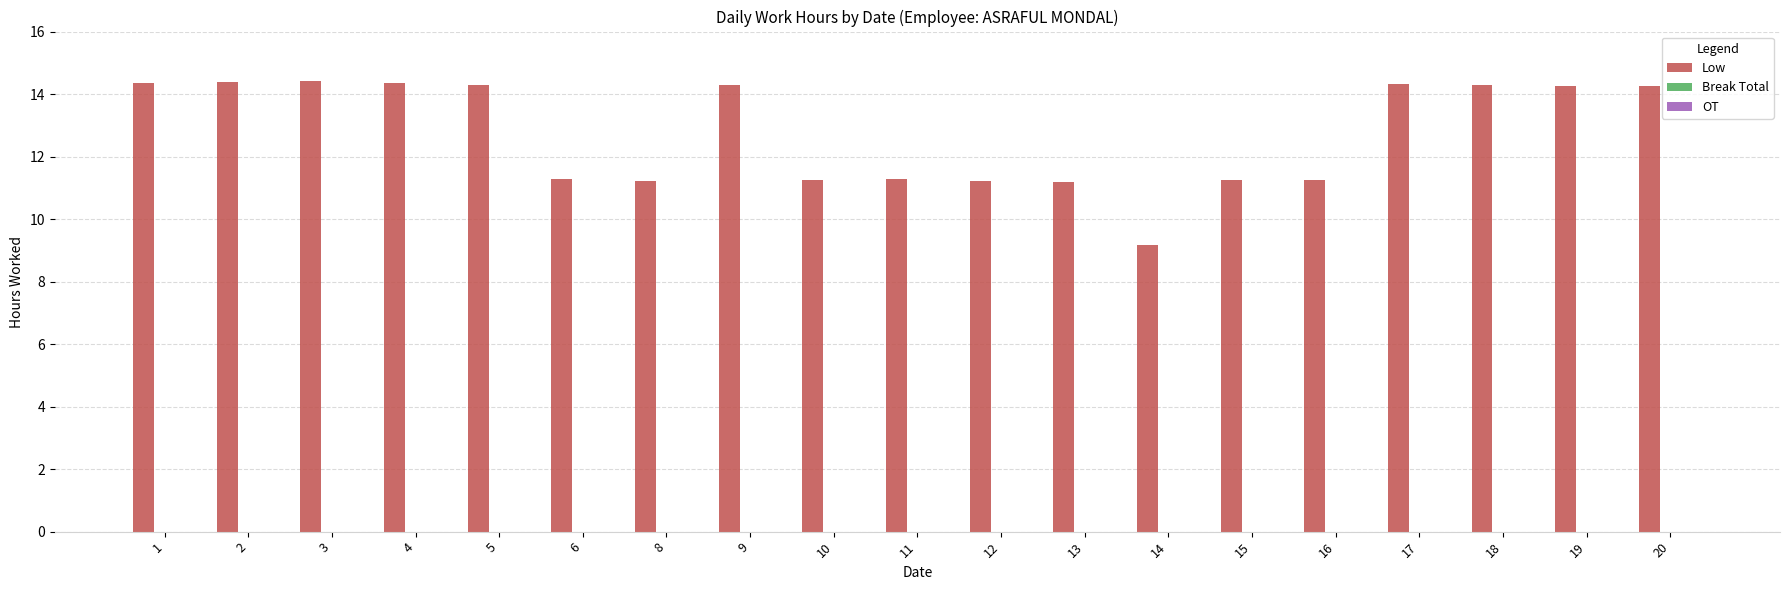

What is the change in value from 10 to 14?

-2.1